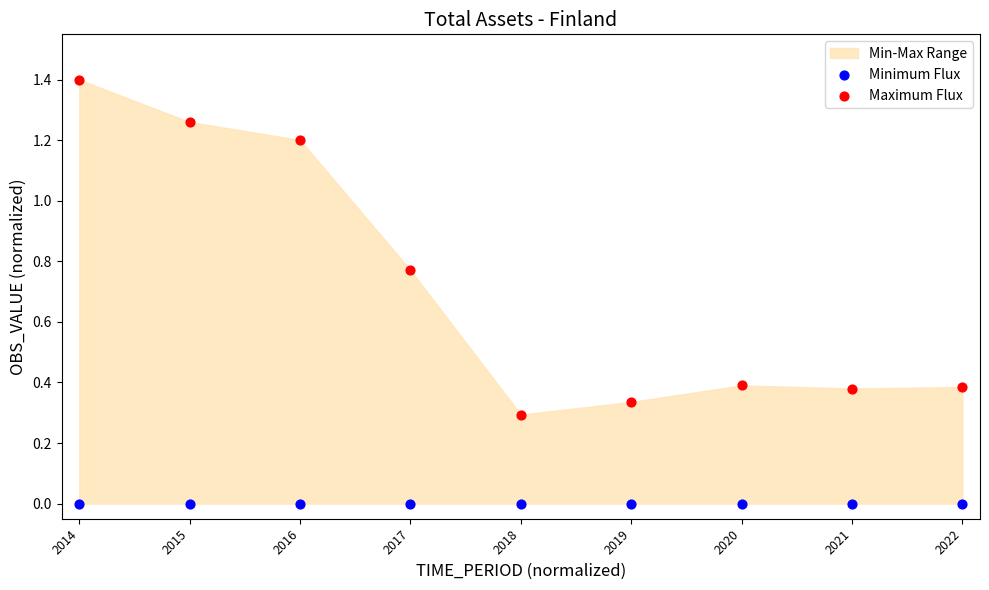

Which series reaches the minimum Y coordinate?

Minimum Flux